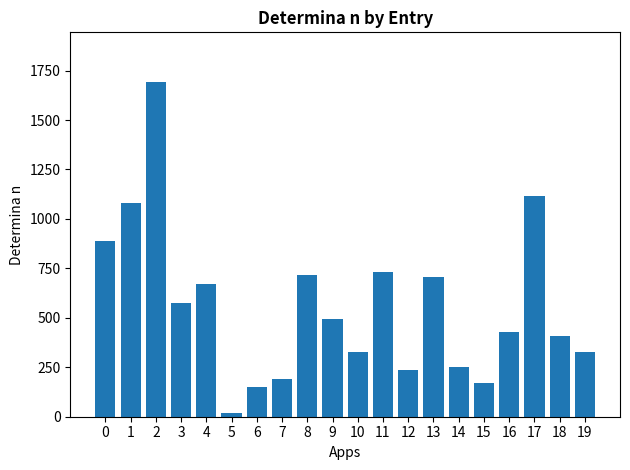

What is the difference between the second highest and minimum values?

1097